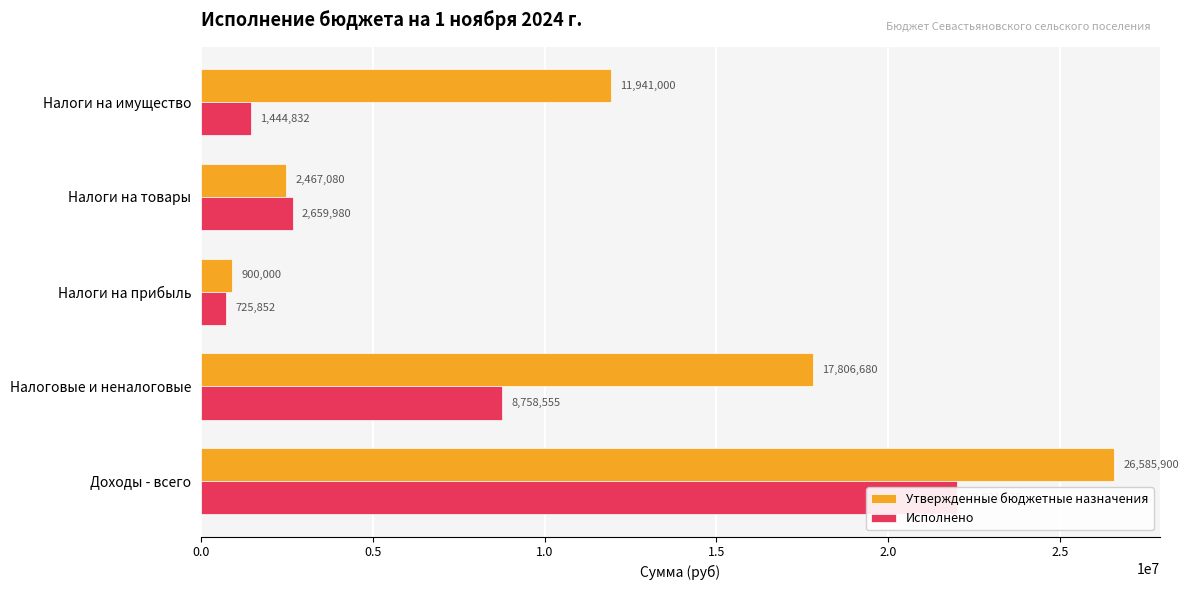

How many bars are there in each group?

2